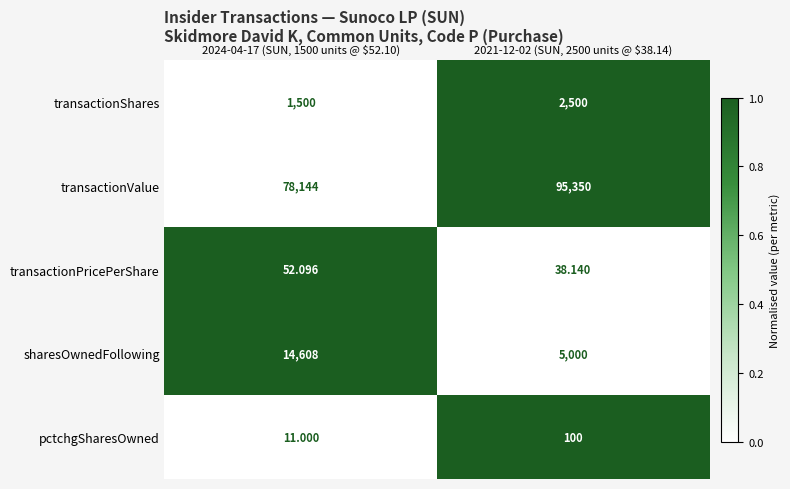

Which category has the lowest value across all series?

2024-04-17 (SUN, 1500 units @ $52.10)